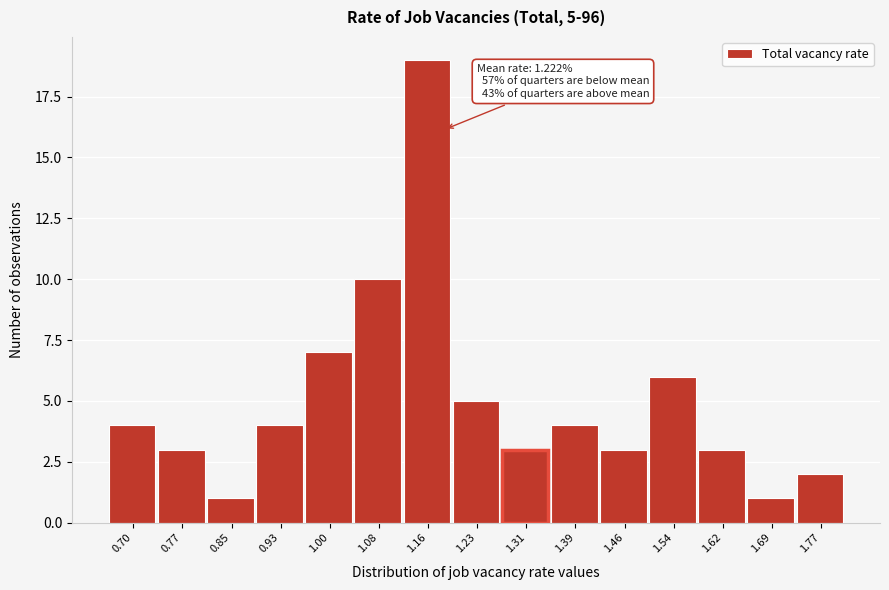

Reading left to right, extract all data points from this chart.

0.70=4	0.77=3	0.85=1	0.93=4	1.00=7	1.08=10	1.16=19	1.23=5	1.31=3	1.39=4	1.46=3	1.54=6	1.62=3	1.69=1	1.77=2